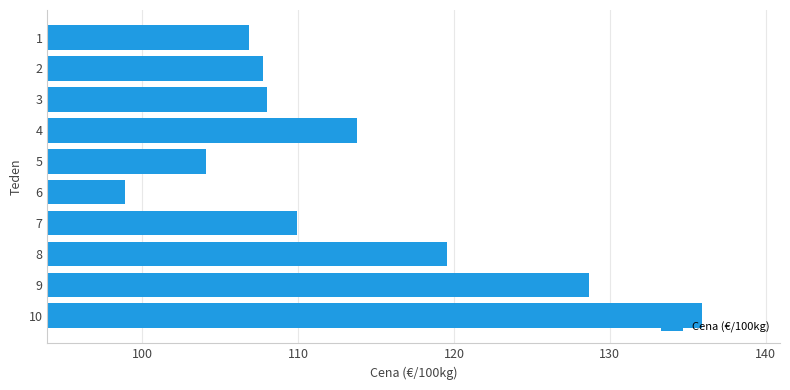

The chart shows a value of 203.0 at 10. True or false?

False